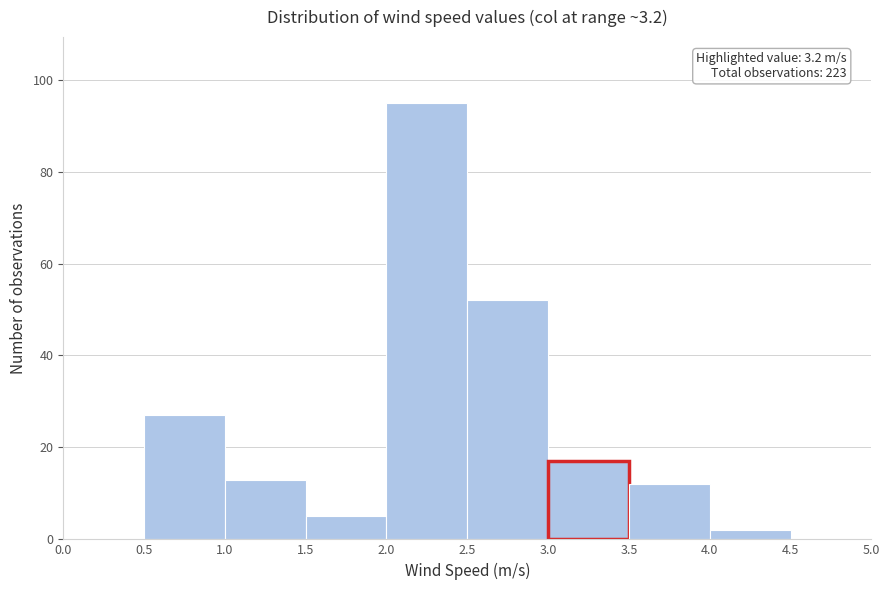

Which range on the x-axis has the tallest bar?

2.0 to 2.5